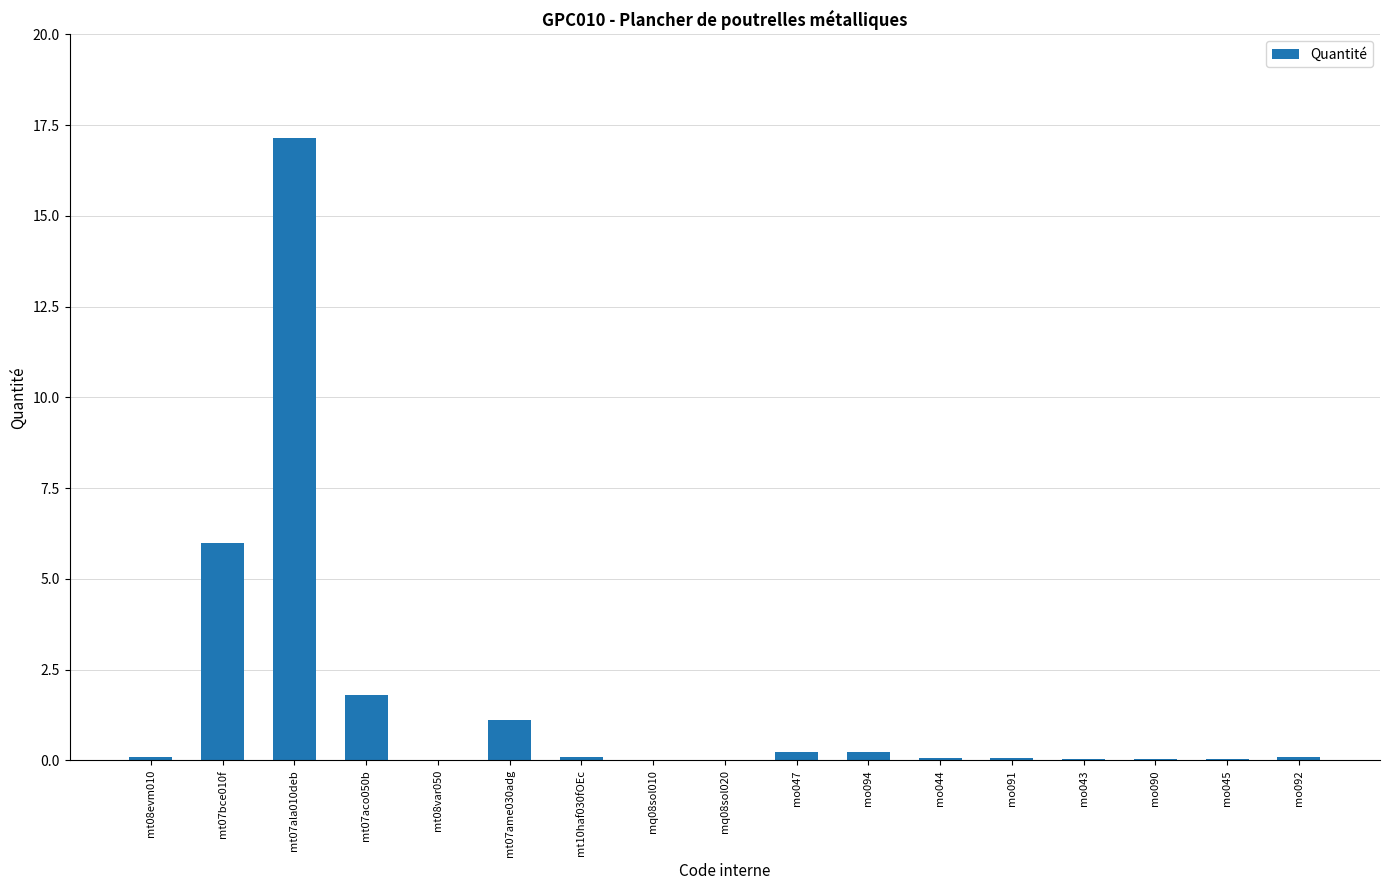

True or false: the data shows 0.0 at mo045.

True